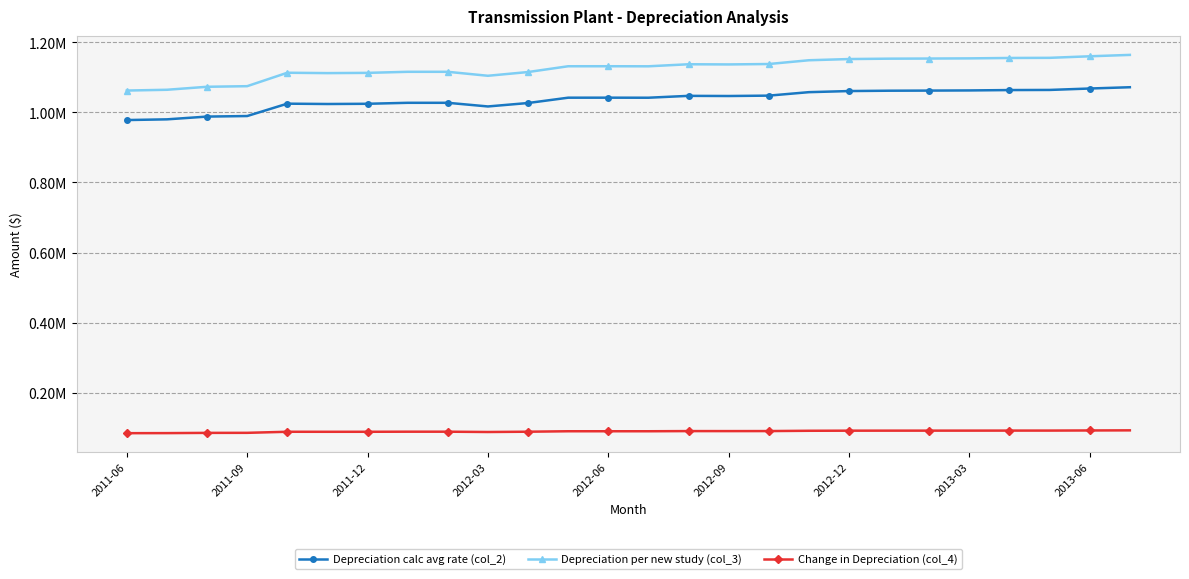

What are all the series names shown in the legend?

Depreciation calc avg rate (col_2), Depreciation per new study (col_3), Change in Depreciation (col_4)